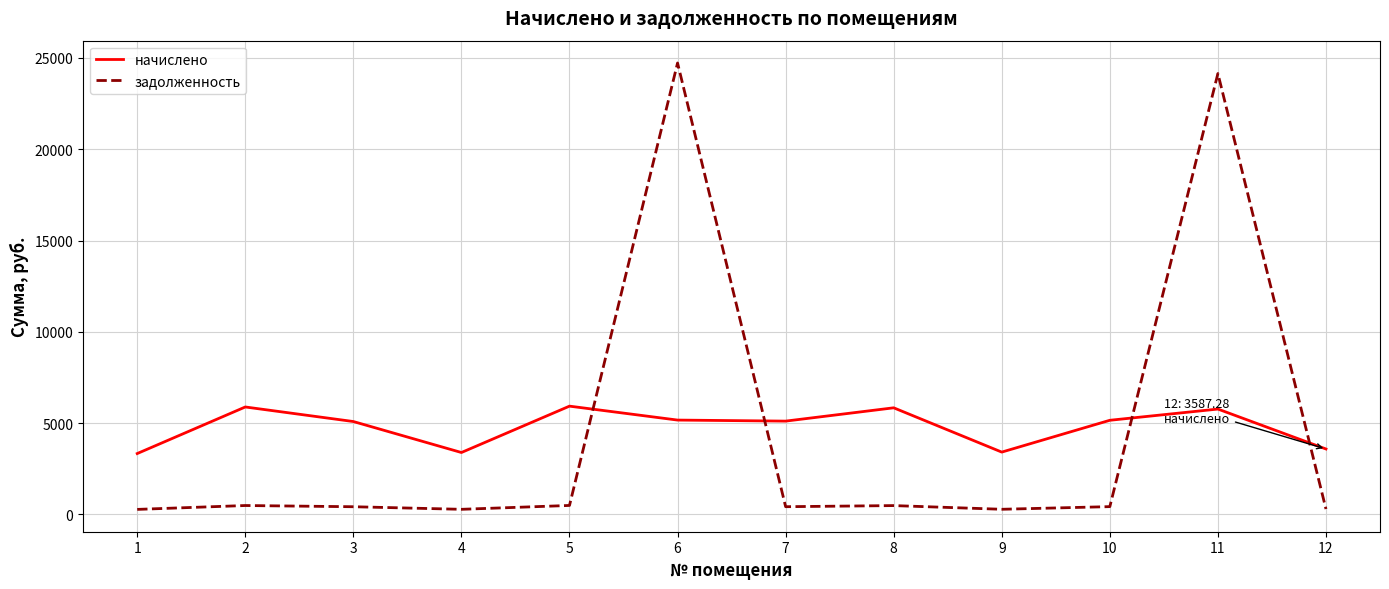

Where do начислено and задолженность first cross each other?

5 and 6